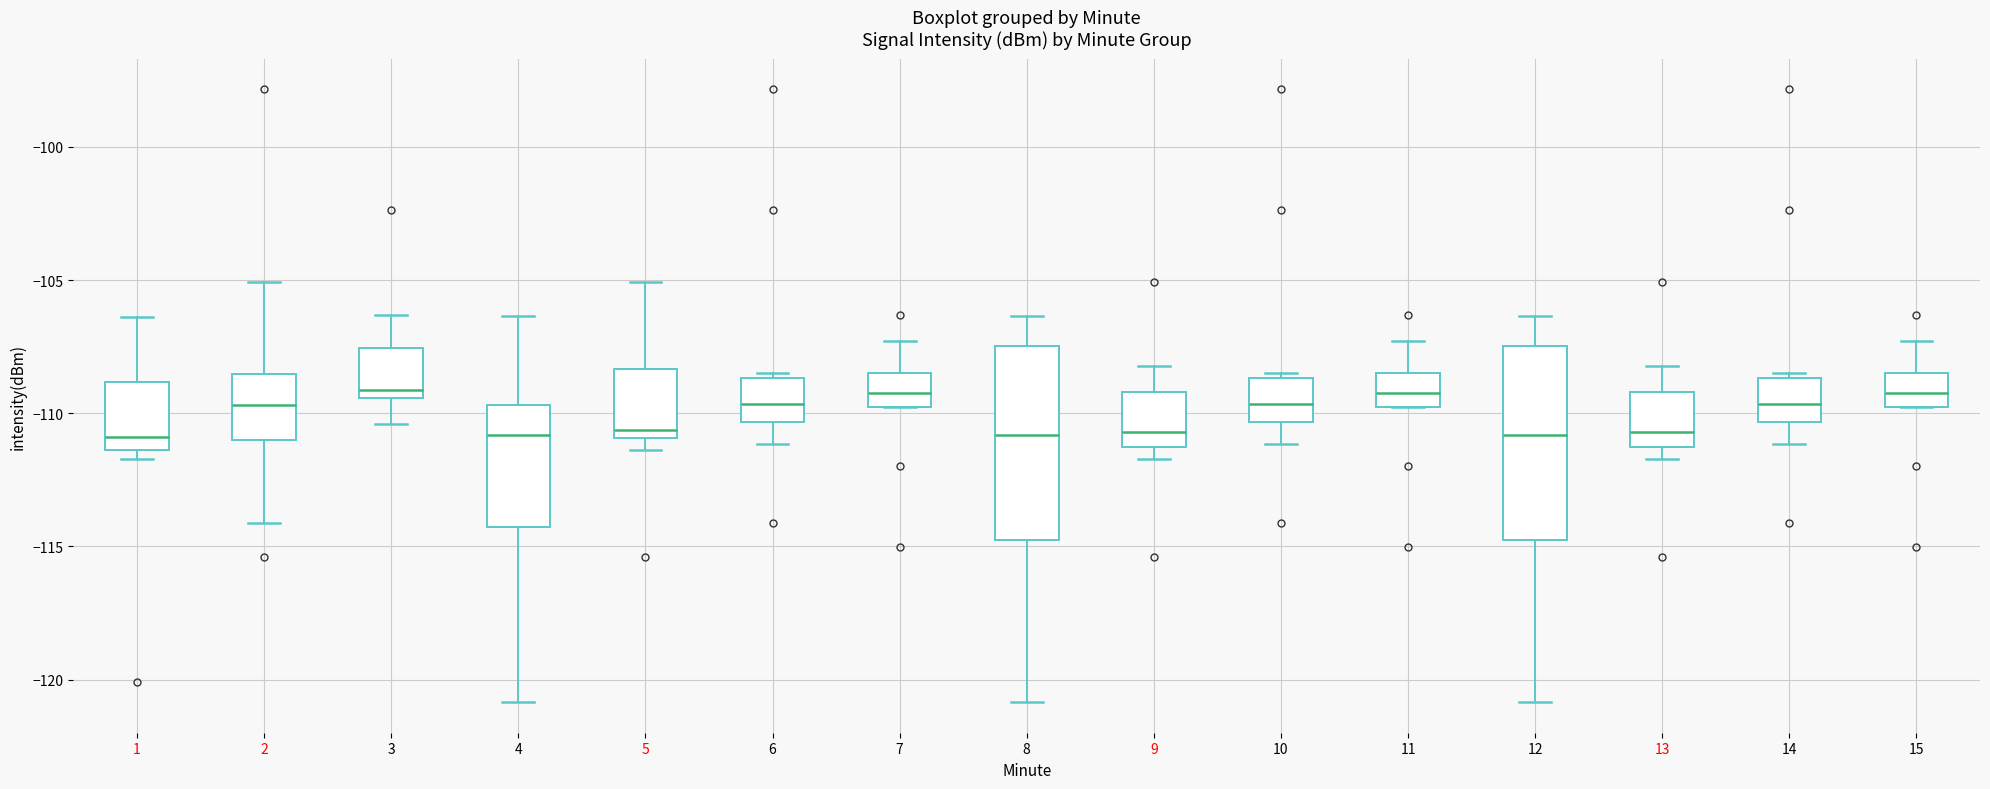

Reading left to right, read every box against the y-axis: the position of its median line, the range the box covers, and the ends of its whiskers. The values are not printed on the chart, so give them approximately, as read against the axis.

1: median -111.0, box -111.5 to -109.0, whiskers -111.5 (just below the box's lower edge) to -106.5
2: median -109.5, box -111.0 to -108.5, whiskers -114.0 to -105.0
3: median -109.0, box -109.5 to -107.5, whiskers -110.5 to -106.5
4: median -111.0, box -114.5 to -109.5, whiskers -121.0 to -106.5
5: median -110.5, box -111.0 to -108.5, whiskers -111.5 to -105.0
6: median -109.5, box -110.5 to -108.5, whiskers -111.0 to -108.5 (just above the box's upper edge)
7: median -109.0, box -109.5 to -108.5, whiskers -110.0 to -107.5
8: median -111.0, box -115.0 to -107.5, whiskers -121.0 to -106.5
9: median -110.5, box -111.5 to -109.0, whiskers -111.5 (just below the box's lower edge) to -108.0
10: median -109.5, box -110.5 to -108.5, whiskers -111.0 to -108.5 (just above the box's upper edge)
11: median -109.0, box -109.5 to -108.5, whiskers -110.0 to -107.5
12: median -111.0, box -115.0 to -107.5, whiskers -121.0 to -106.5
13: median -110.5, box -111.5 to -109.0, whiskers -111.5 (just below the box's lower edge) to -108.0
14: median -109.5, box -110.5 to -108.5, whiskers -111.0 to -108.5 (just above the box's upper edge)
15: median -109.0, box -109.5 to -108.5, whiskers -110.0 to -107.5